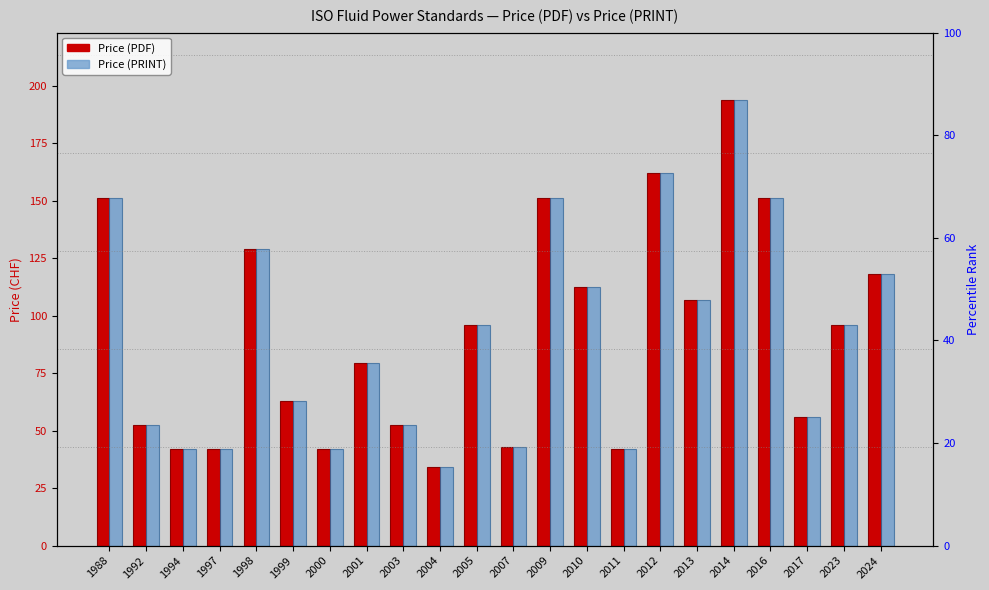

Read the Price (PDF) value at 2000.

42.0